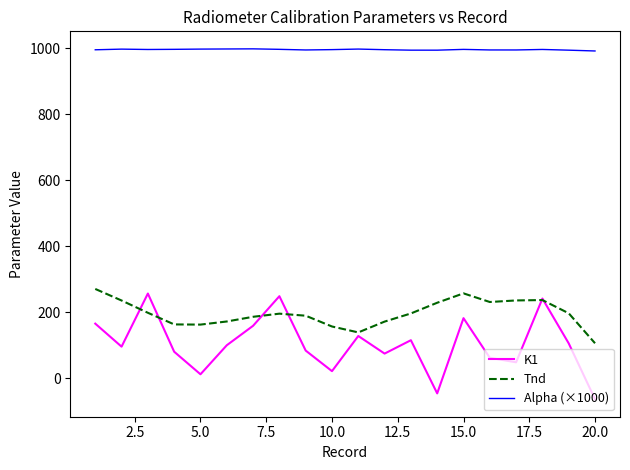

True or false: K1 and Alpha (×1000) intersect in this chart.

False